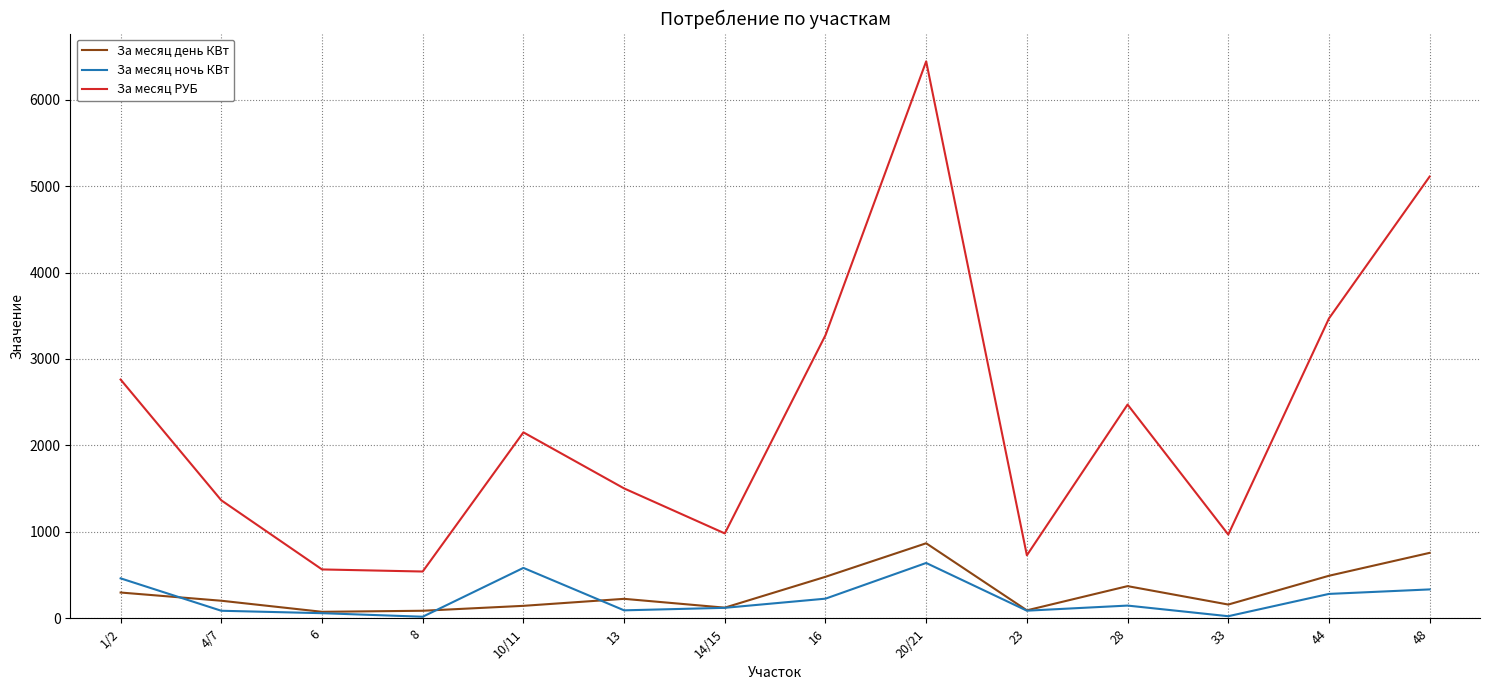

What is the minimum value shown in the chart?

18.0